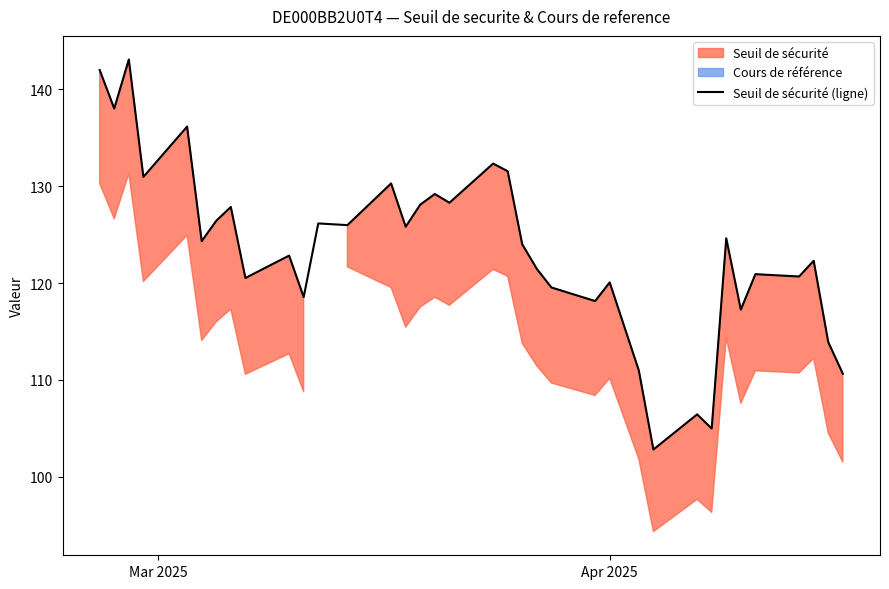

Count the number of values greater than 124.

18